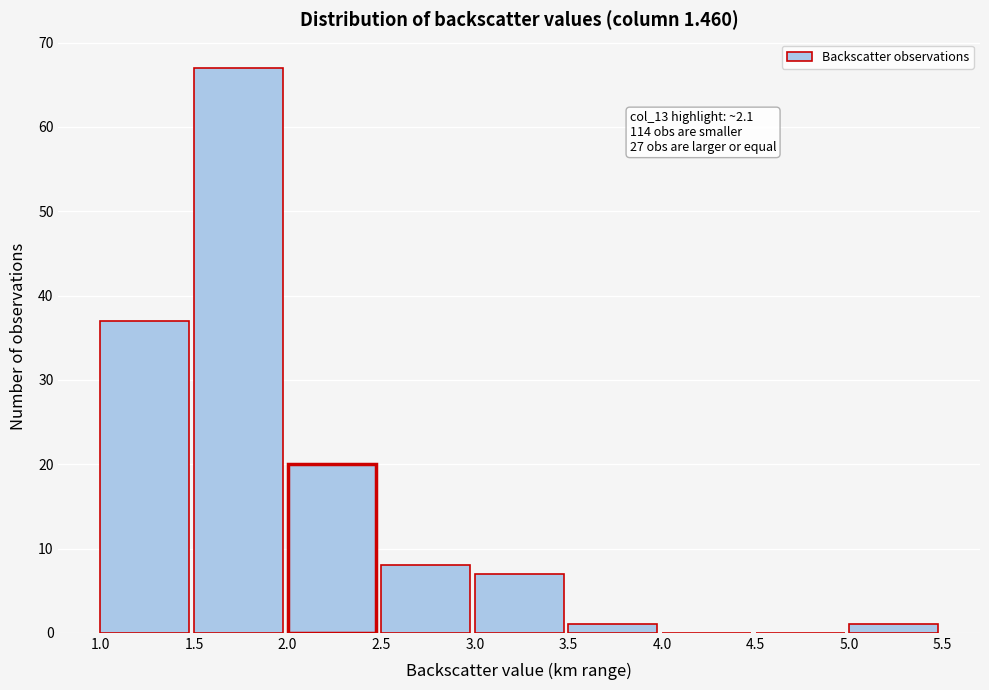

Over which range of the x-axis is the bar tallest?

1.5 to 2.0